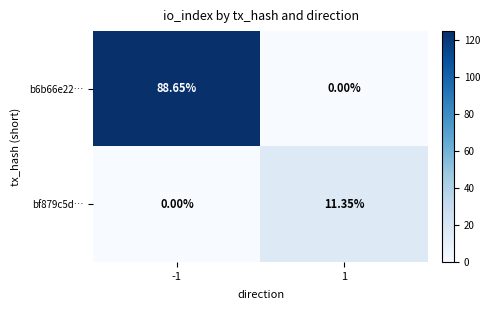

Which series has the largest total across all categories?

b6b66e22…